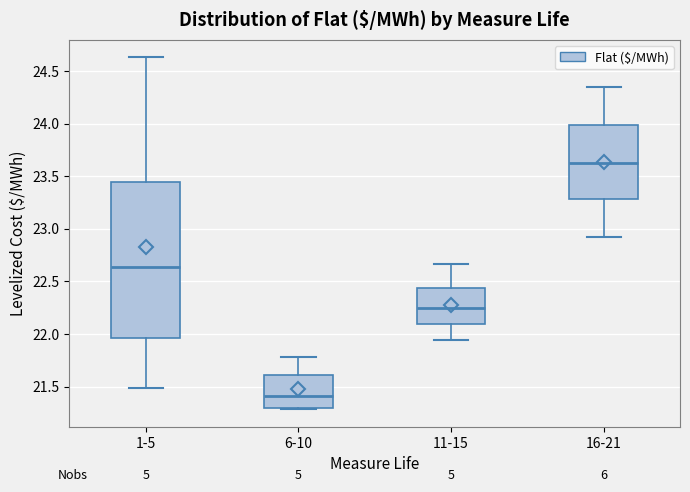

Reading left to right, transcribe this box plot: for each box, give where its median line is, the range the box spans, and where its two whiskers end, as read against the y-axis. The values are not printed on the chart, so give them approximately, as read against the axis.

1-5: median 22.65, box 21.95 to 23.45, whiskers 21.50 to 24.65
6-10: median 21.40, box 21.30 to 21.60, whiskers 21.30 to 21.80
11-15: median 22.25, box 22.10 to 22.45, whiskers 21.95 to 22.65
16-21: median 23.65, box 23.30 to 24.00, whiskers 22.90 to 24.35